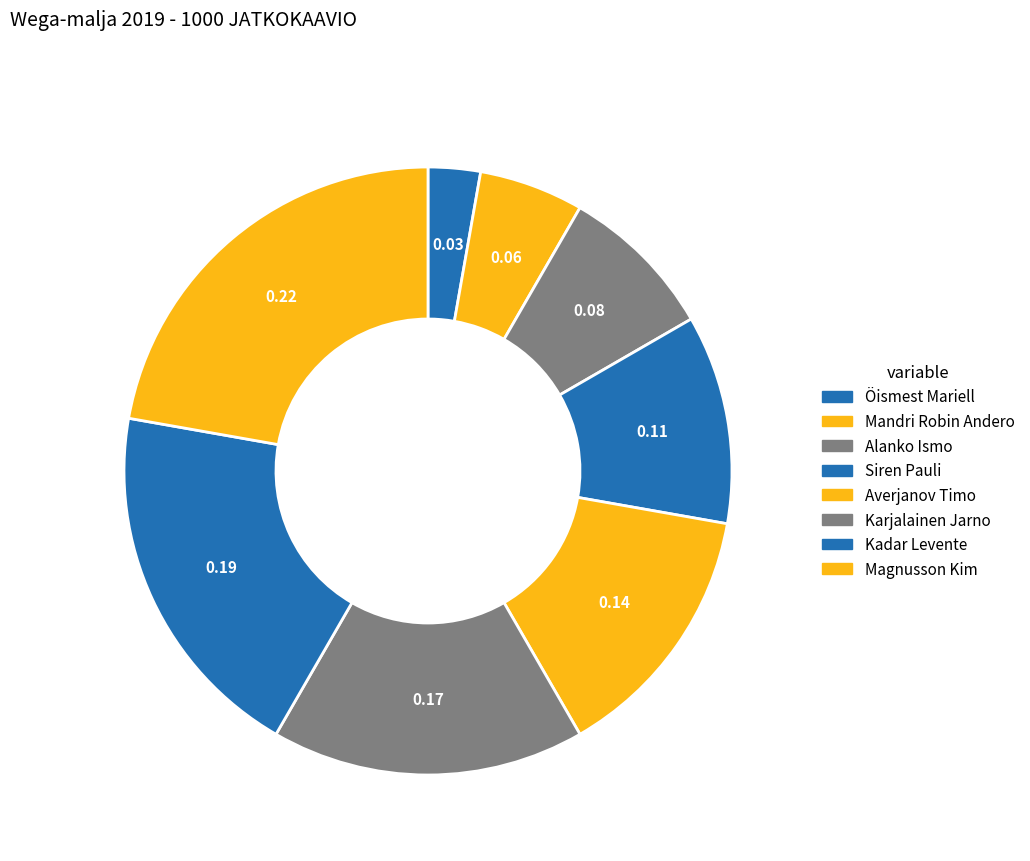

To the nearest percent, what percentage of the pie is Alanko Ismo?

8%